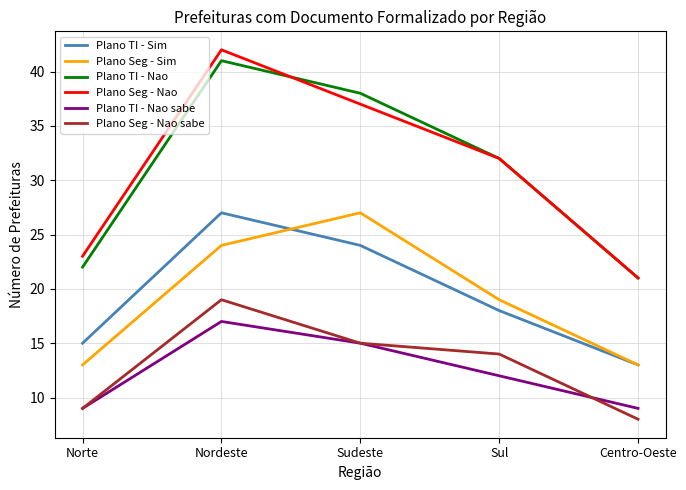

At which category does Plano TI - Sim reach its first local peak?

Nordeste